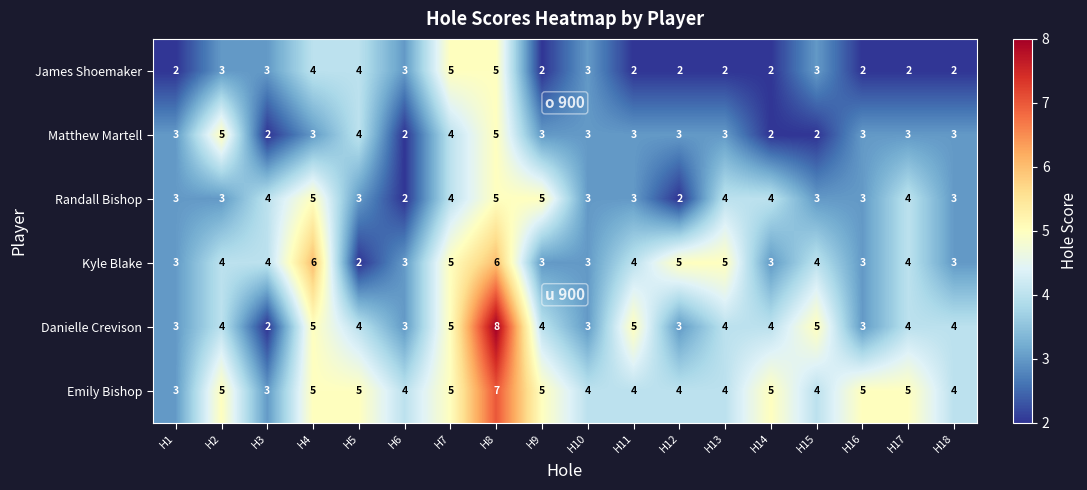

What is the total value across all series at H8?

36